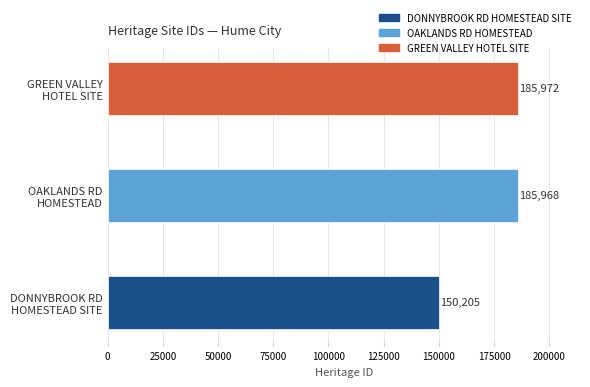

What is the ratio of the value at OAKLANDS ROAD HOMESTEAD to the value at FORMER DONNYBROOK ROAD HOMESTEAD SITE?

1.2